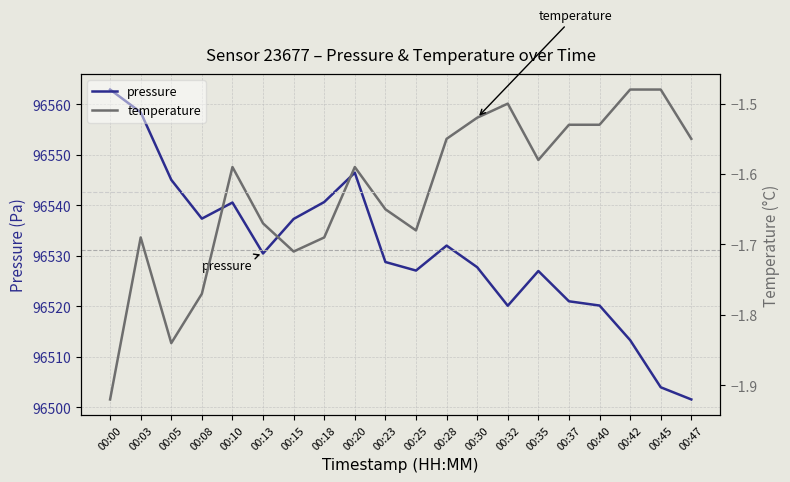

What is the maximum value shown in the chart?

96562.9